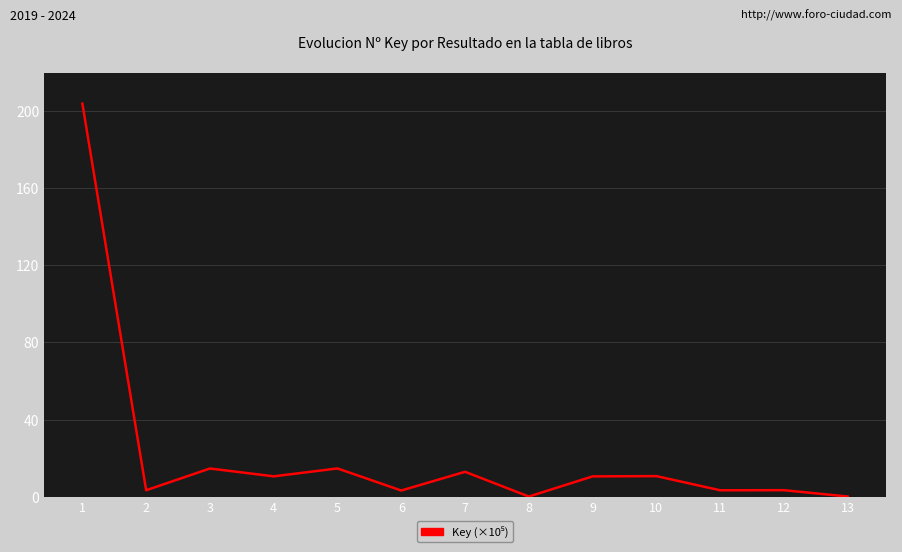

How many lines are shown in the chart?

1